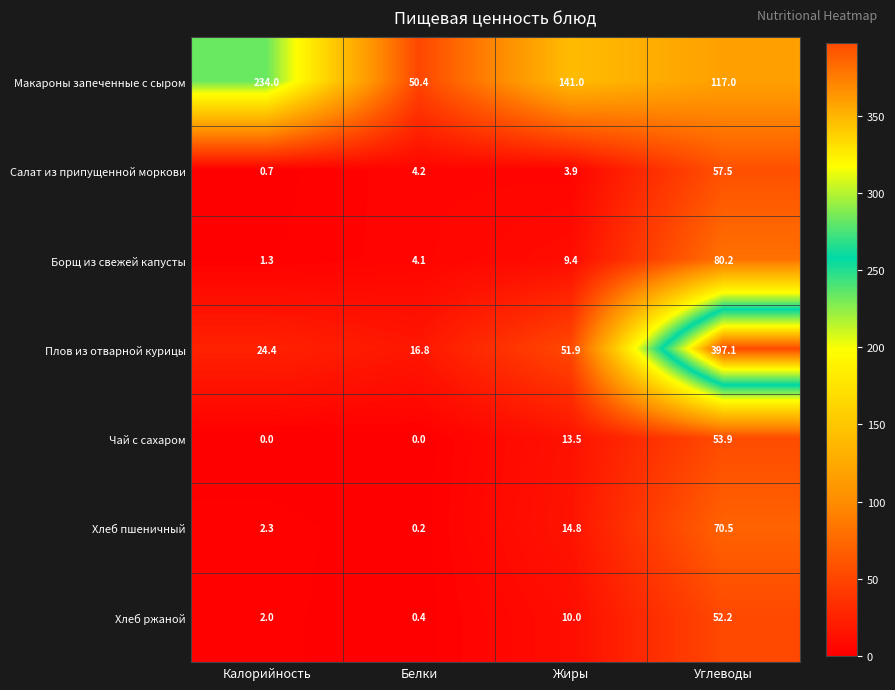

Between Жиры and Углеводы, which series saw the biggest shift?

Плов из отварной курицы